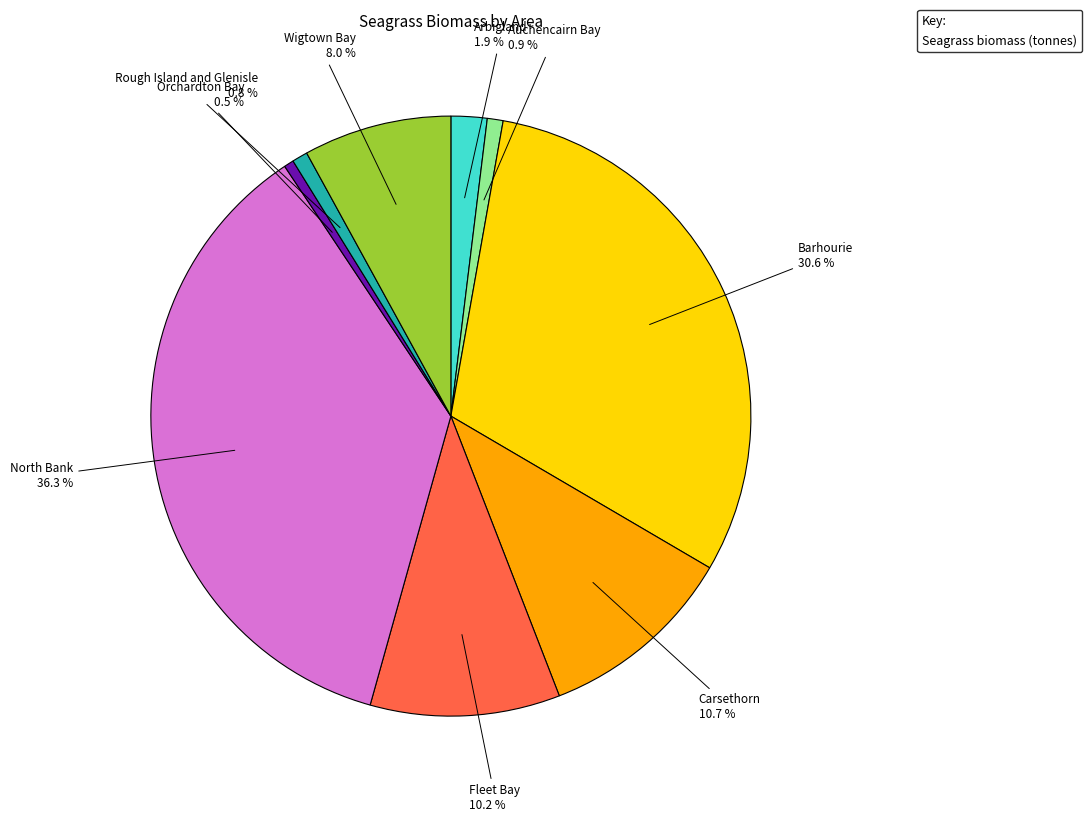

Approximately how many times larger is the value at Orchardton Bay compared to Auchencairn Bay?

0.6